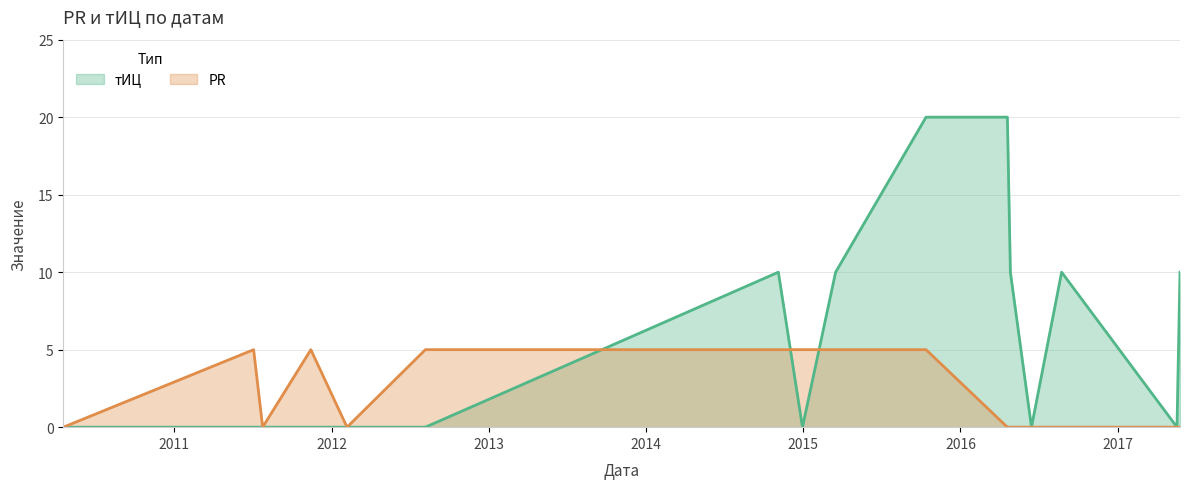

After their last crossing, which series has the higher values: тИЦ or PR?

тИЦ